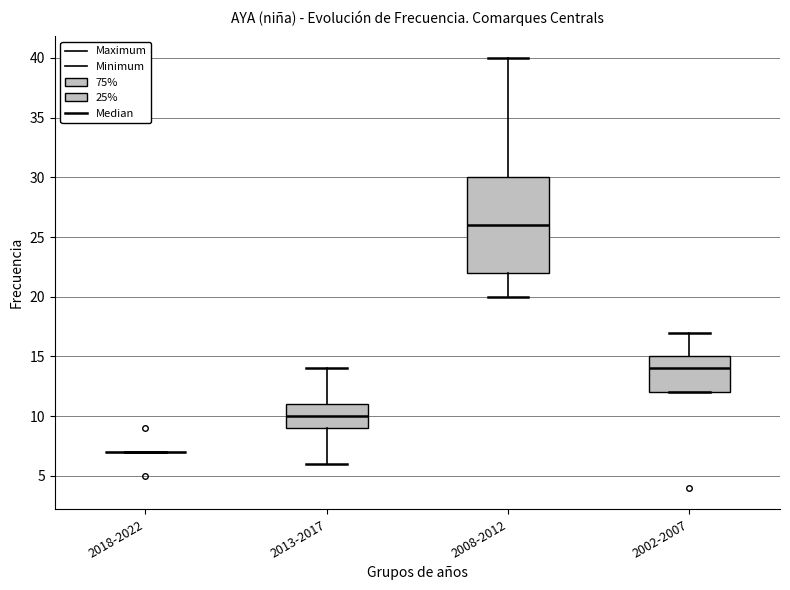

Reading left to right, read every box against the y-axis: the position of its median line, the range the box covers, and the ends of its whiskers. The values are not printed on the chart, so give them approximately, as read against the axis.

2018-2022: box collapsed to a line at 7, whiskers 7 to 7
2013-2017: median 10, box 9 to 11, whiskers 6 to 14
2008-2012: median 26, box 22 to 30, whiskers 20 to 40
2002-2007: median 14, box 12 to 15, whiskers 12 to 17